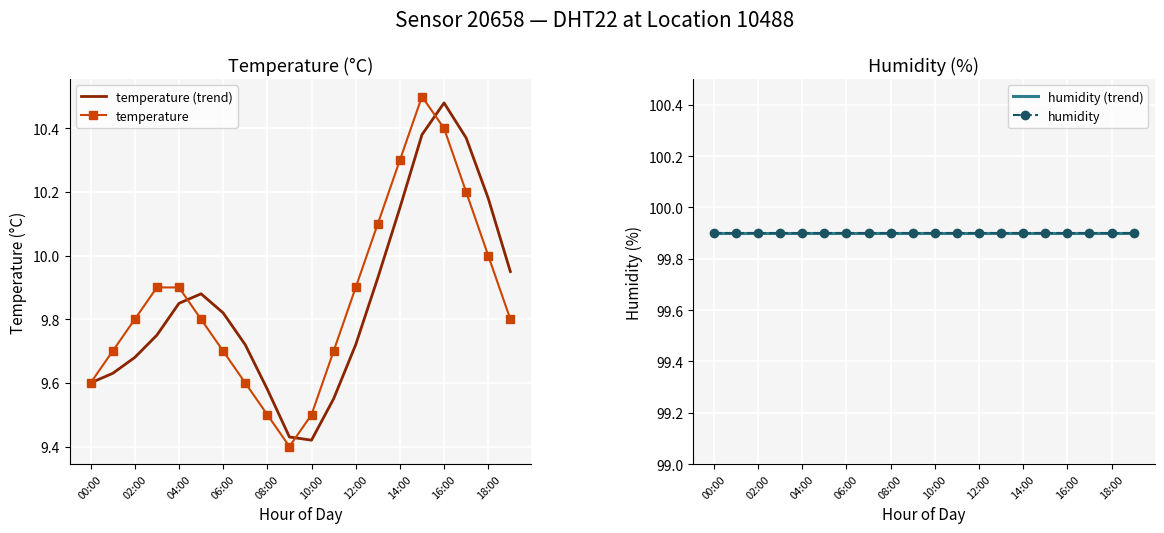

Is it true that temperature equals 5.3 at 08:00?

False